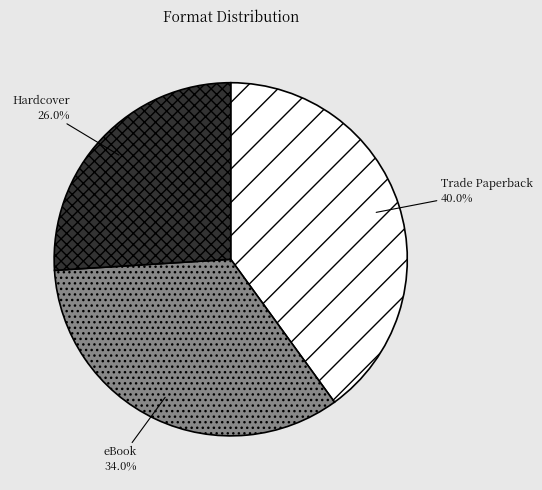

To the nearest percent, what portion does Trade Paperback represent?

40%